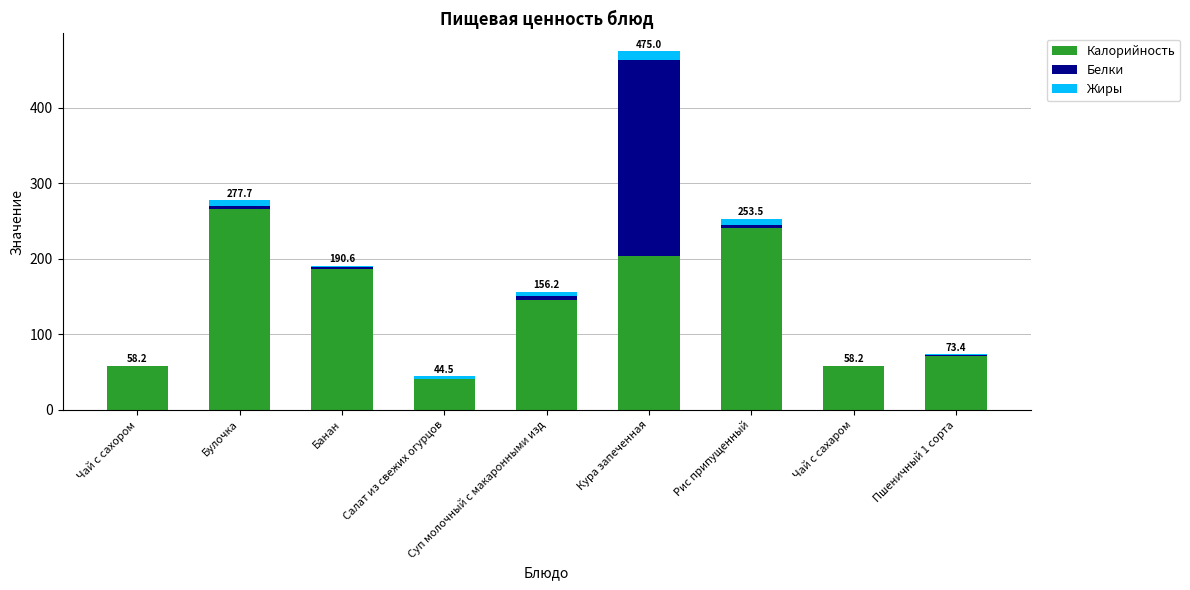

The value of Калорийность at Суп молочный с макаронными изд is 145.2. True or false?

True